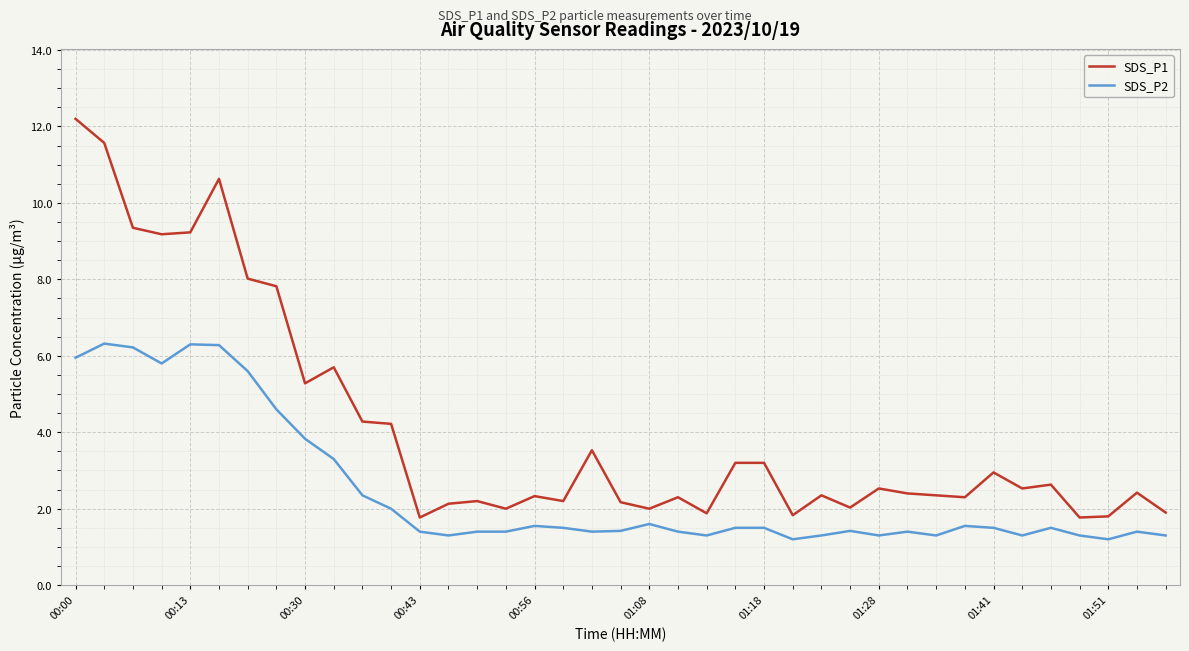

What is the minimum value for SDS_P2?

1.2